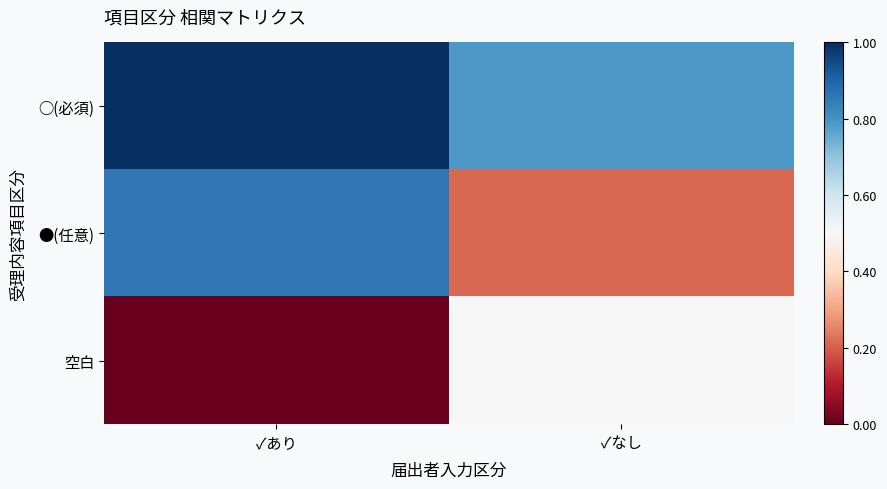

List the series in order of their overall mean, lowest first.

空白, ●(任意), ○(必須)